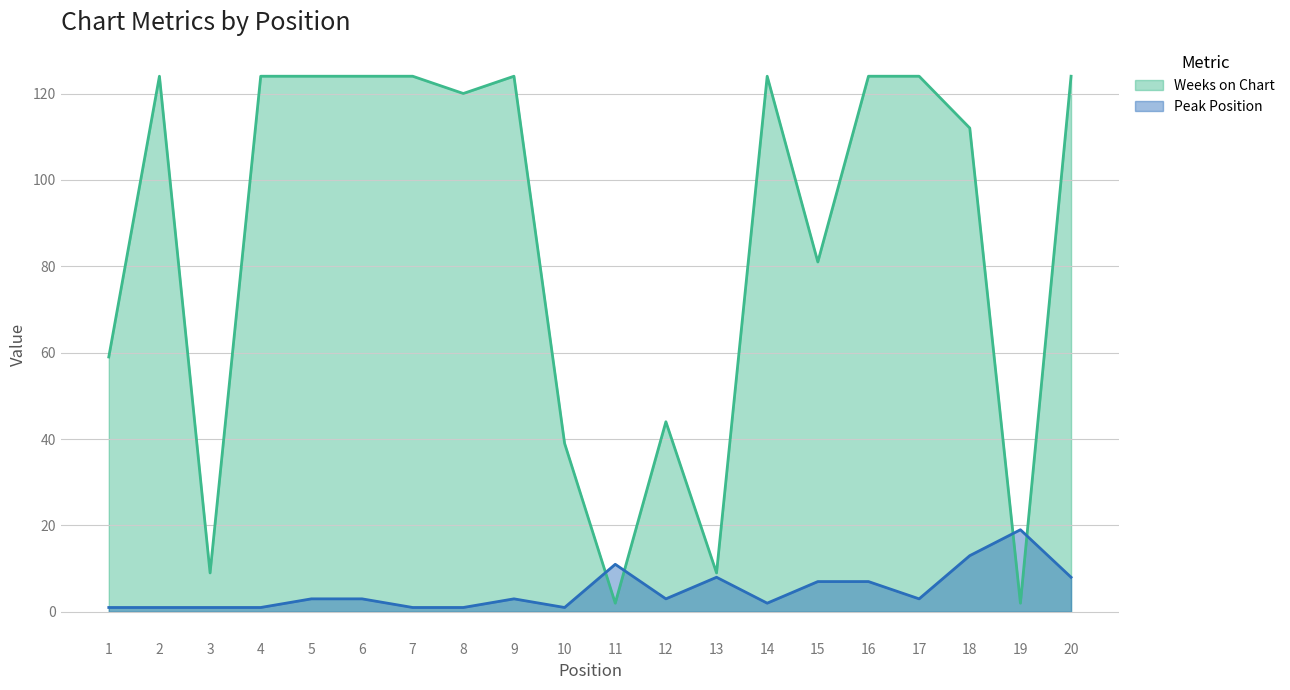

What is the difference between the maximum and minimum values in the Peak Position series?

18